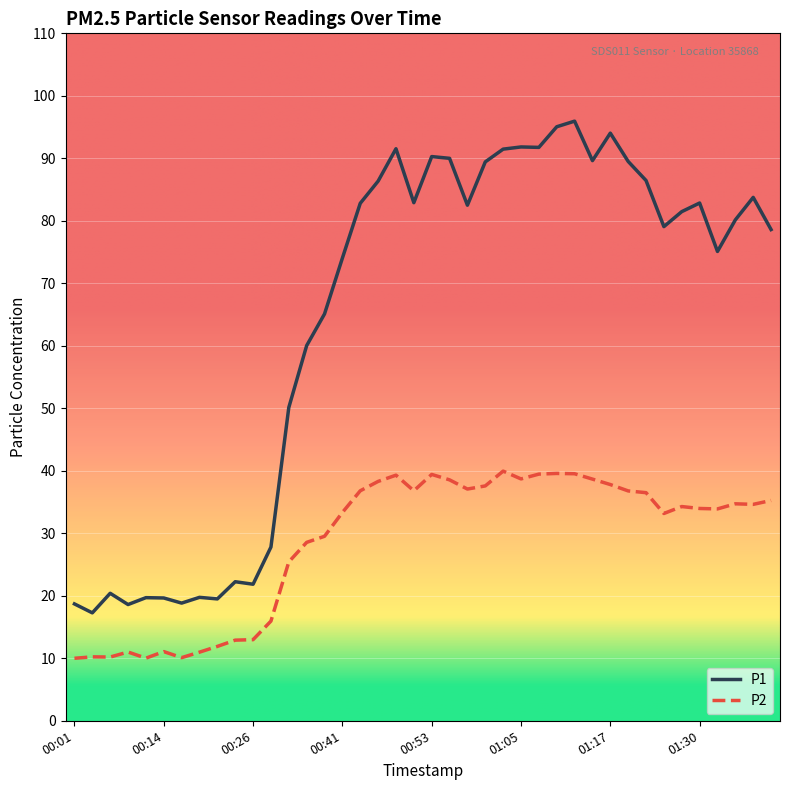

What are all the series names shown in the legend?

P1, P2